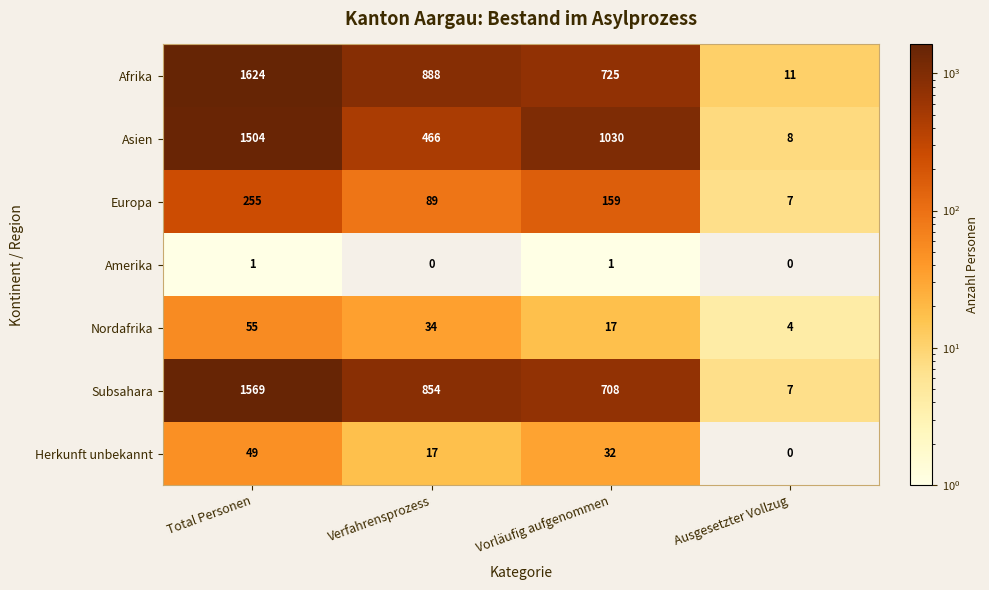

The value of Asien at Total Personen is 1504. True or false?

True